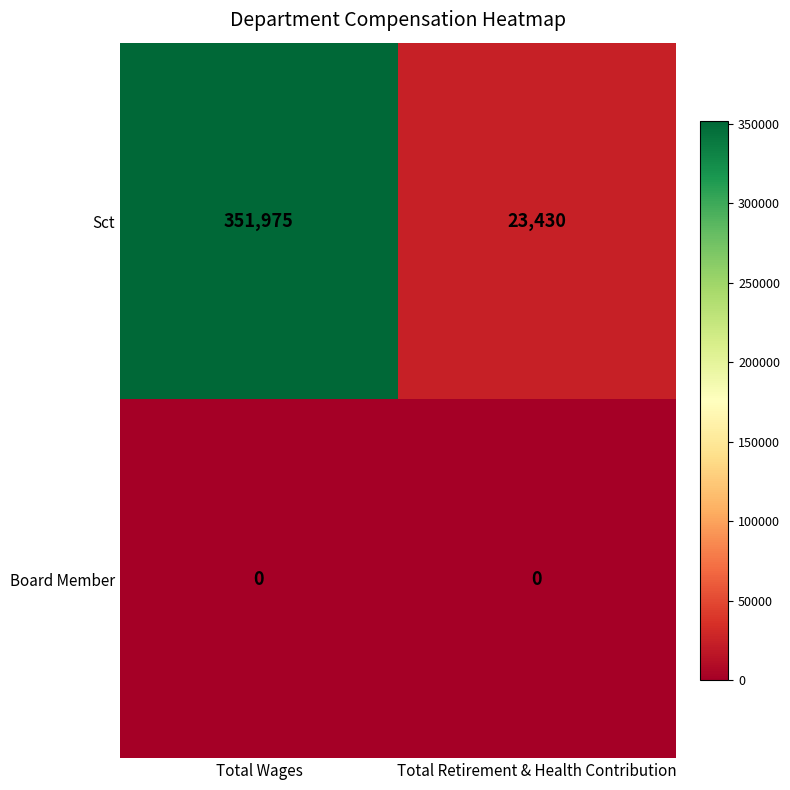

Is the value of Board Member at Total Wages greater than the value of Sct at Total Retirement & Health Contribution?

No